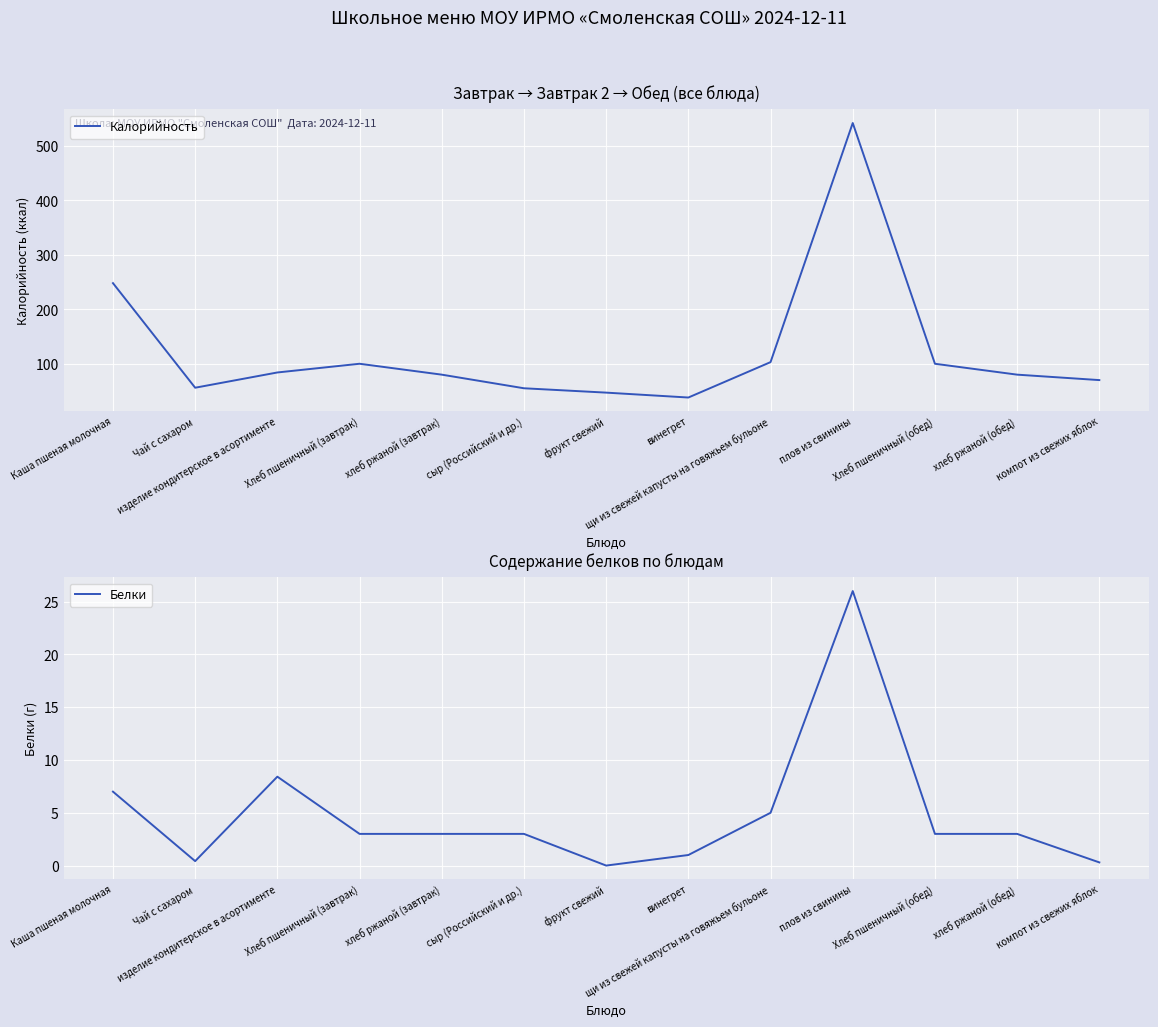

Which series has the widest spread of values?

Калорийность